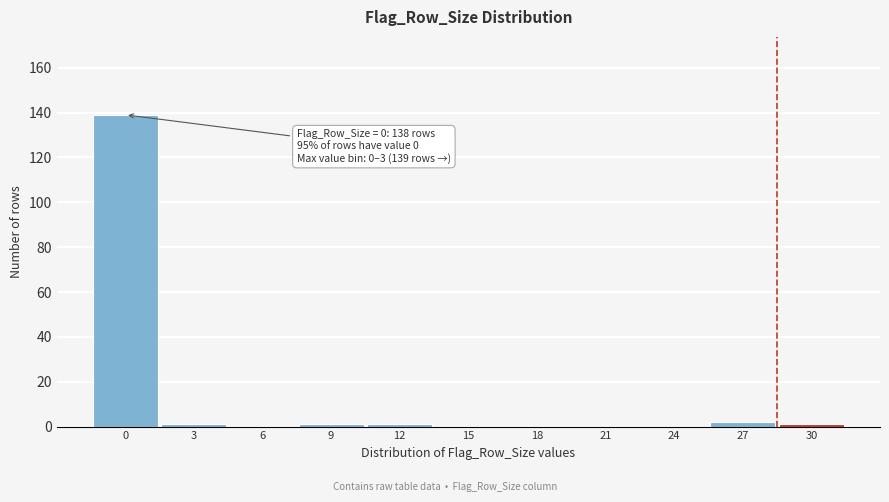

Reading right to left, list all the values displayed in this chart.

30=1	27=2	24=0	21=0	18=0	15=0	12=1	9=1	6=0	3=1	0=139